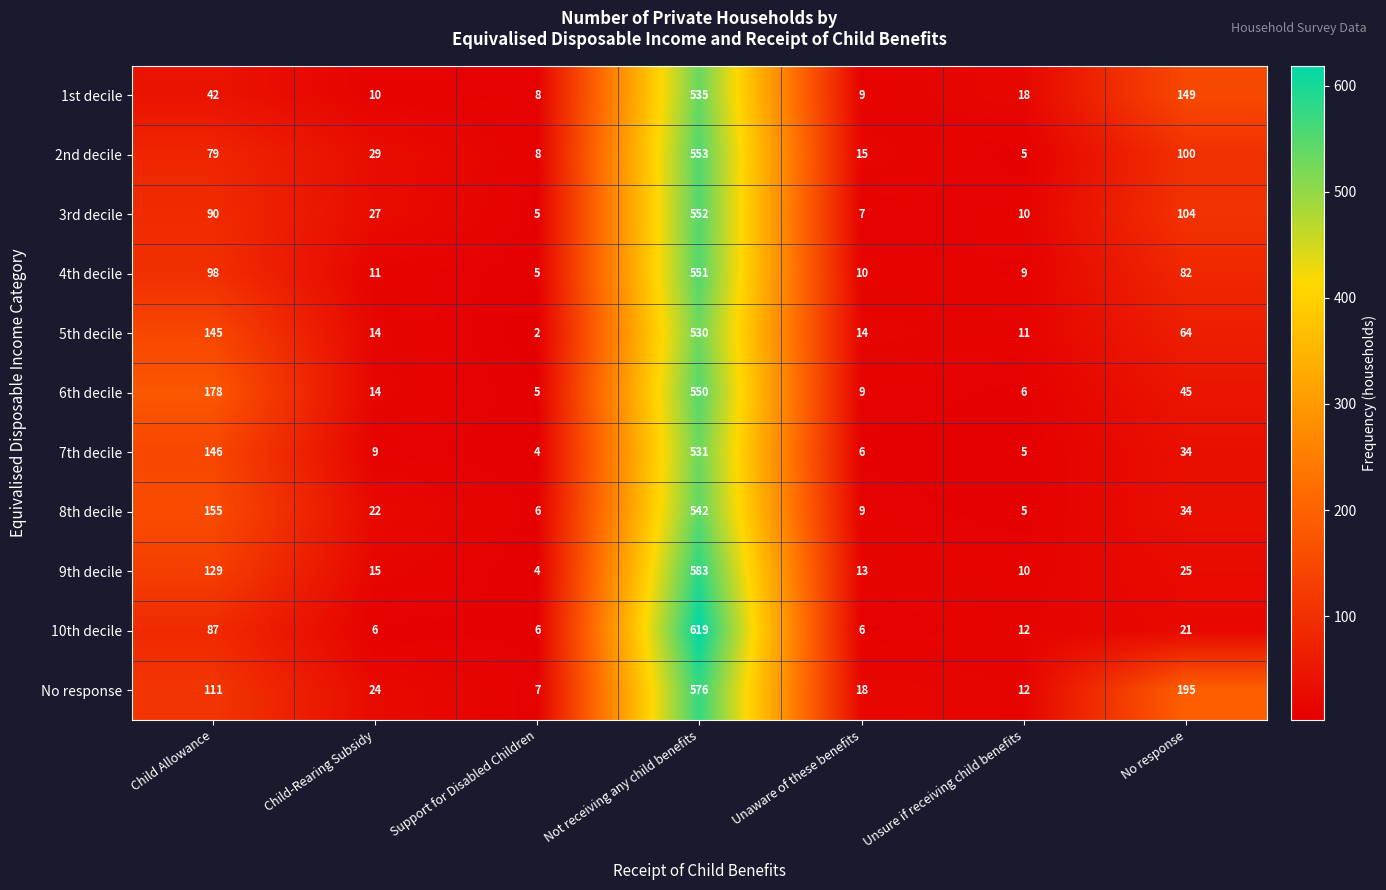

True or false: 2nd decile has a value of 14 at Child-Rearing Subsidy.

False